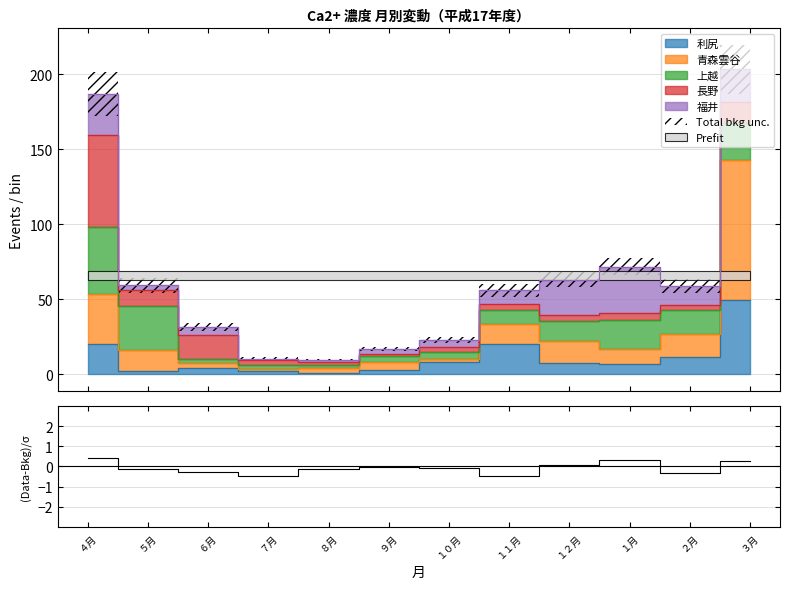

What is the label of the 12th point from the right?

４月